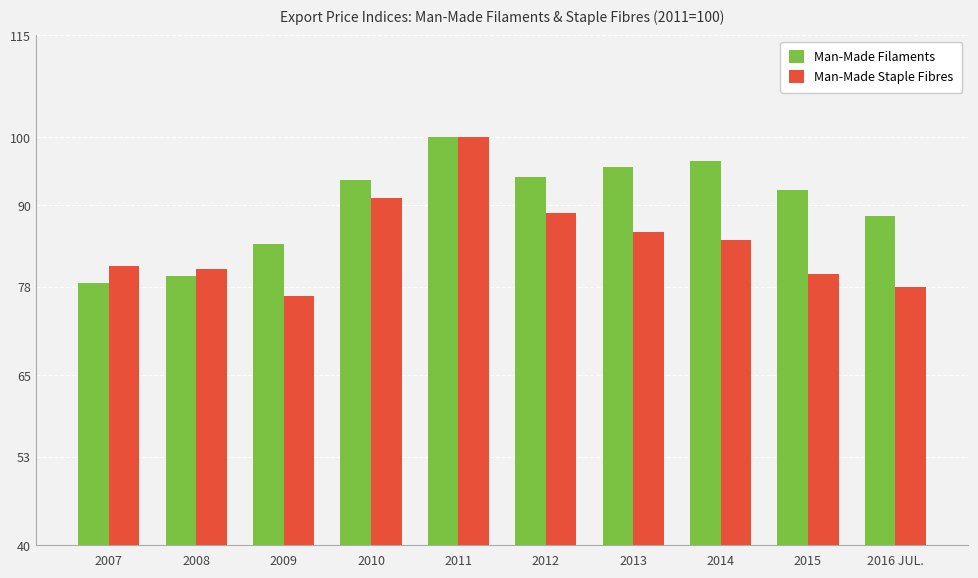

What is the average value of the Man-Made Staple Fibres series?

84.7